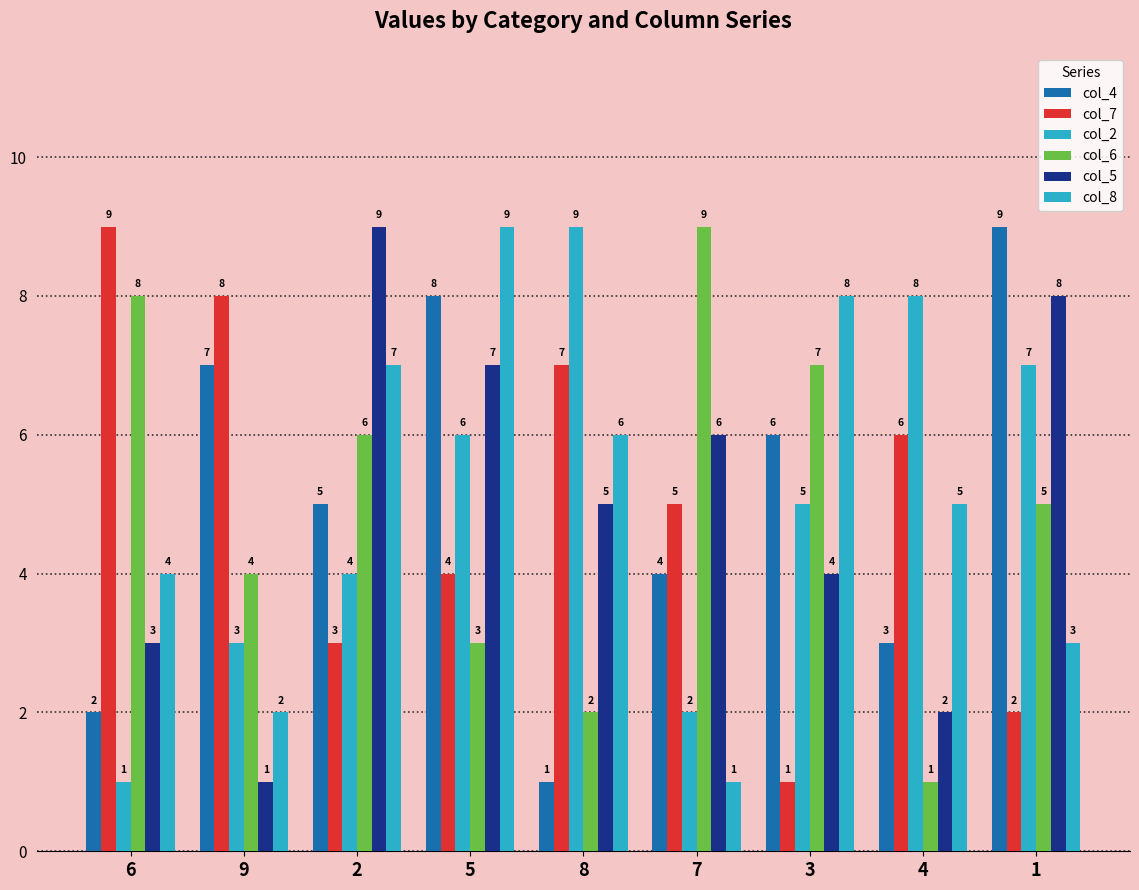

How many data points in col_8 are less than 5?

4